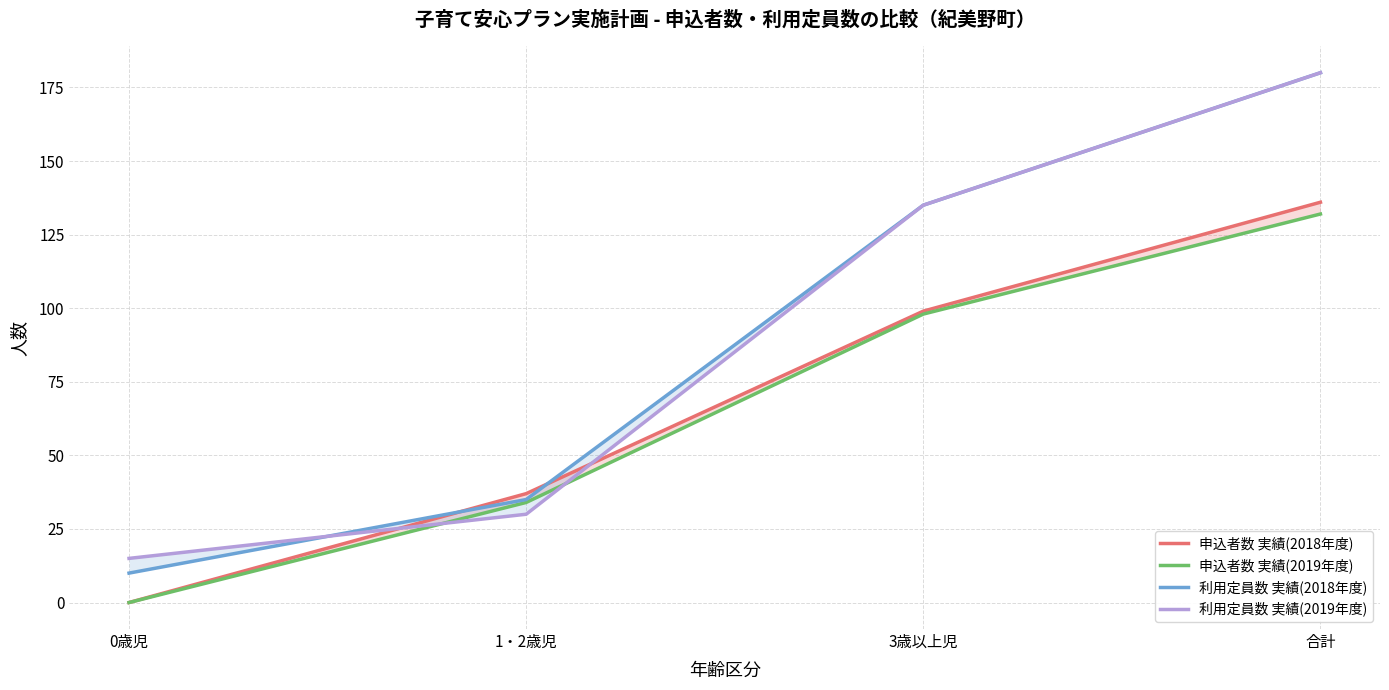

Which series has the widest spread of values?

利用定員数 実績(2018年度)